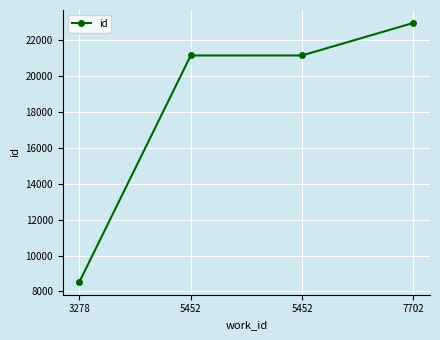

How many distinct data groups are displayed?

1